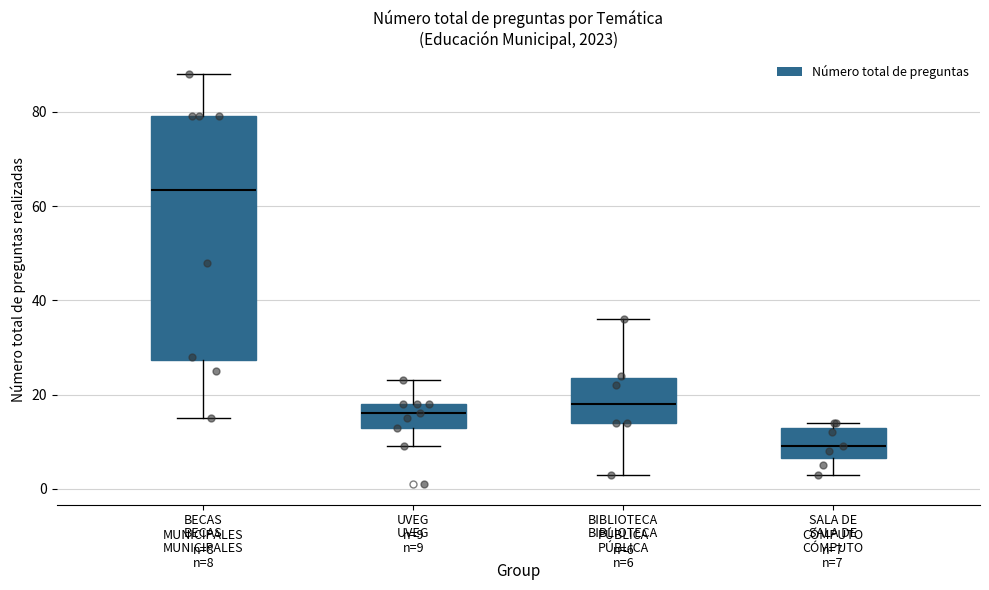

Comparing the boxes themselves (not the whiskers), which one is the tallest?

BECAS MUNICIPALES n=8